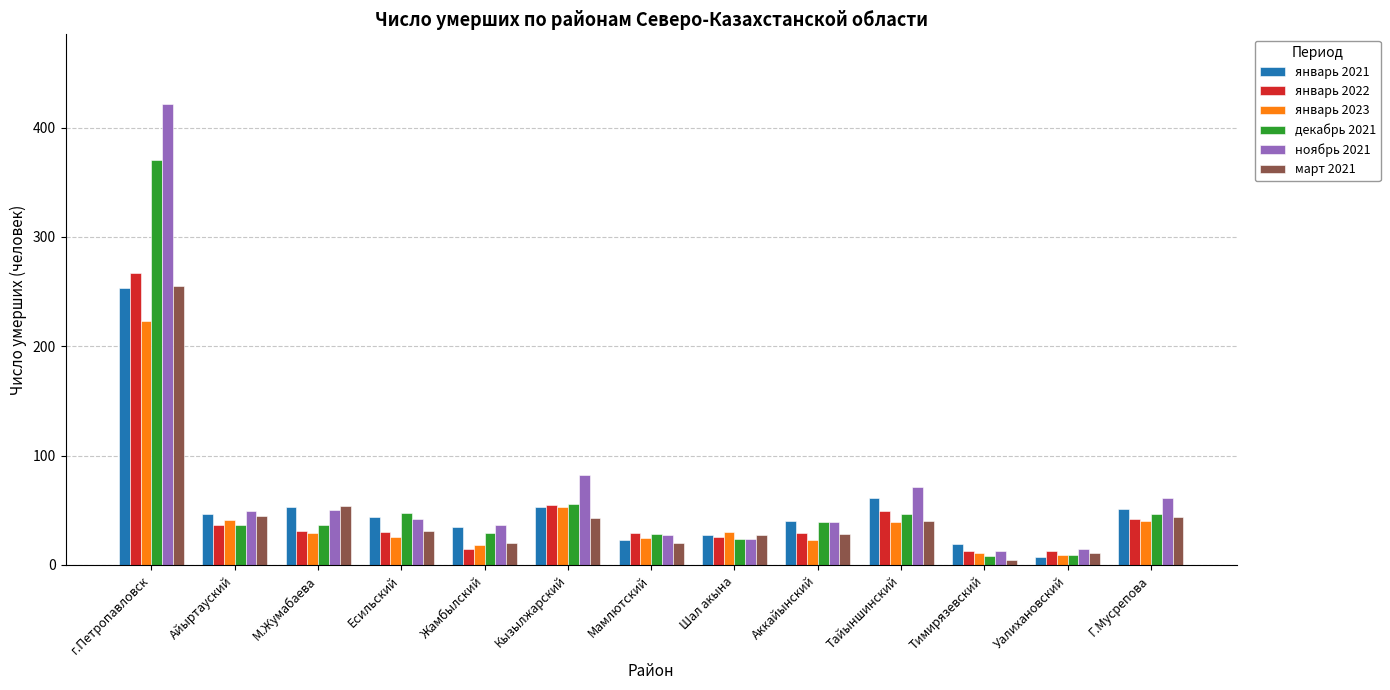

Does the chart contain any negative values?

No